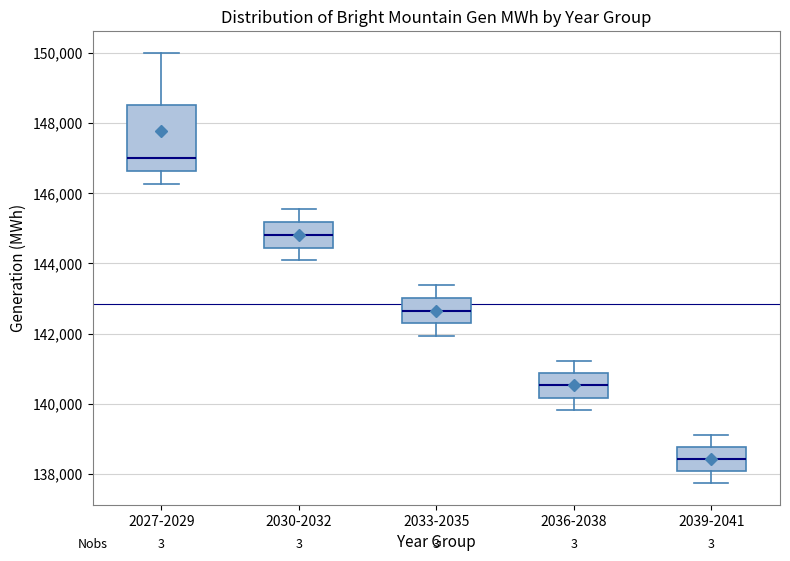

Reading left to right, transcribe this box plot: for each box, give where its median line is, the range the box spans, and where its two whiskers end, as read against the y-axis. The values are not printed on the chart, so give them approximately, as read against the axis.

2027-2029: median 147000, box 146600 to 148600, whiskers 146200 to 150000
2030-2032: median 144800, box 144400 to 145200, whiskers 144000 to 145600
2033-2035: median 142600, box 142200 to 143000, whiskers 142000 to 143400
2036-2038: median 140600, box 140200 to 140800, whiskers 139800 to 141200
2039-2041: median 138400, box 138000 to 138800, whiskers 137800 to 139200